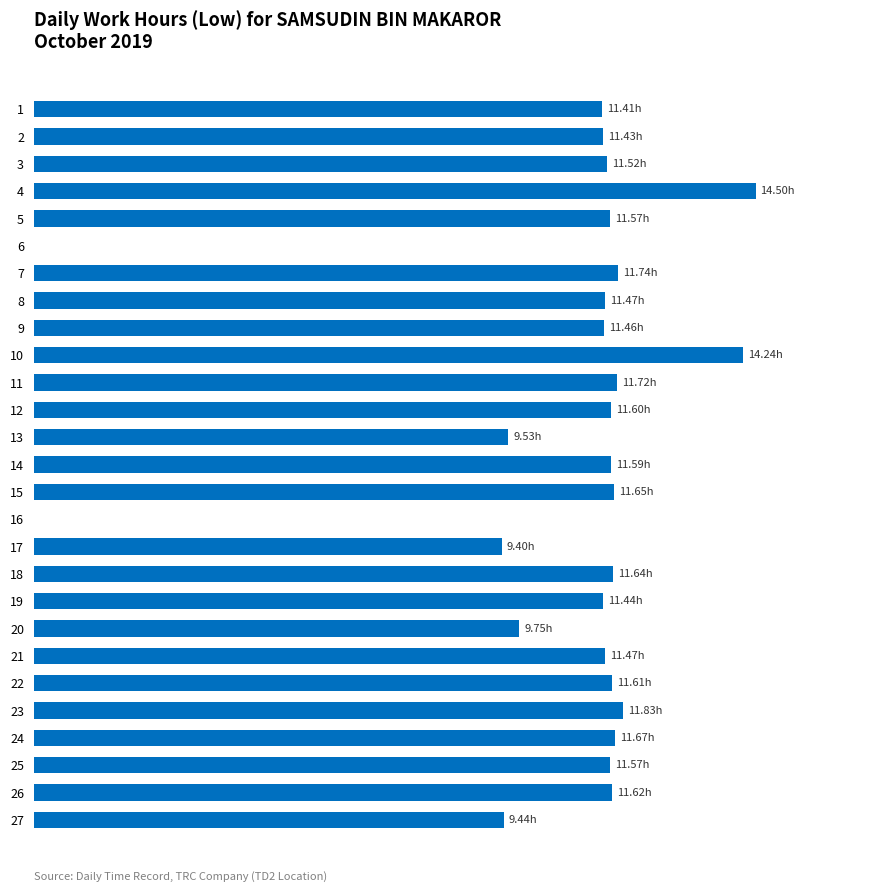

Count the number of data series in this chart.

1